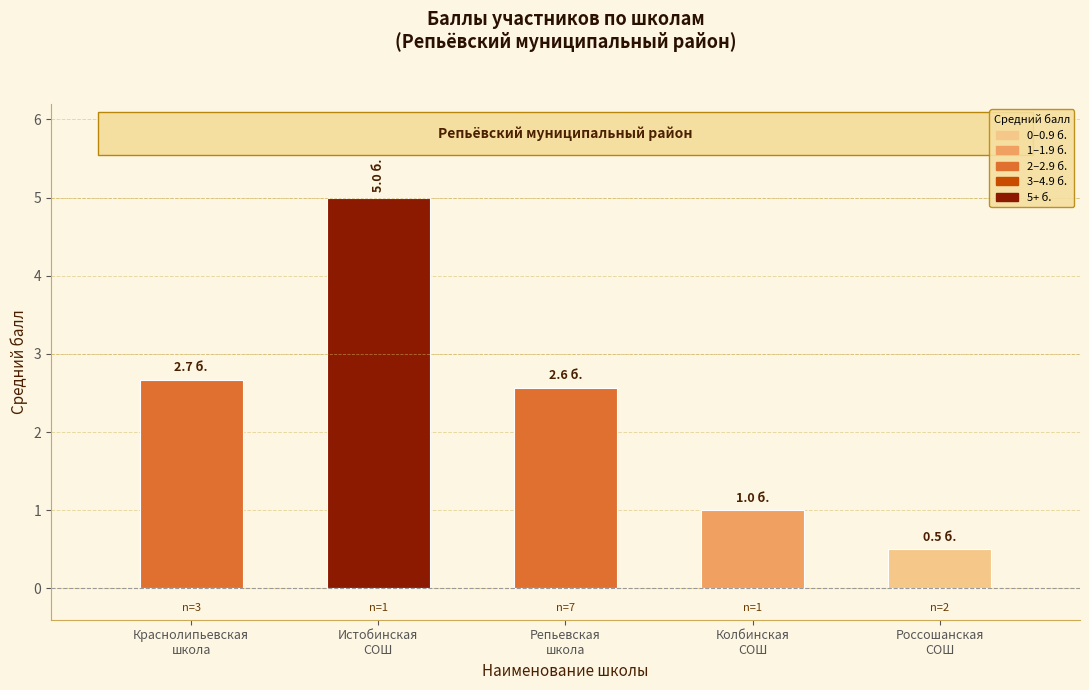

What is the minimum value shown in the chart?

0.5